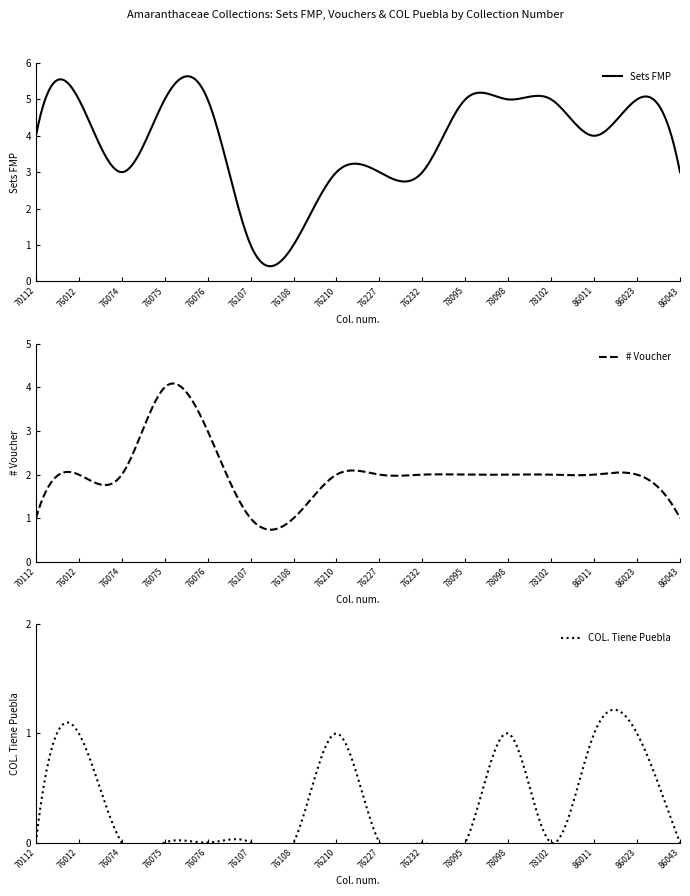

What is the sum of all Sets FMP values?

1149.6